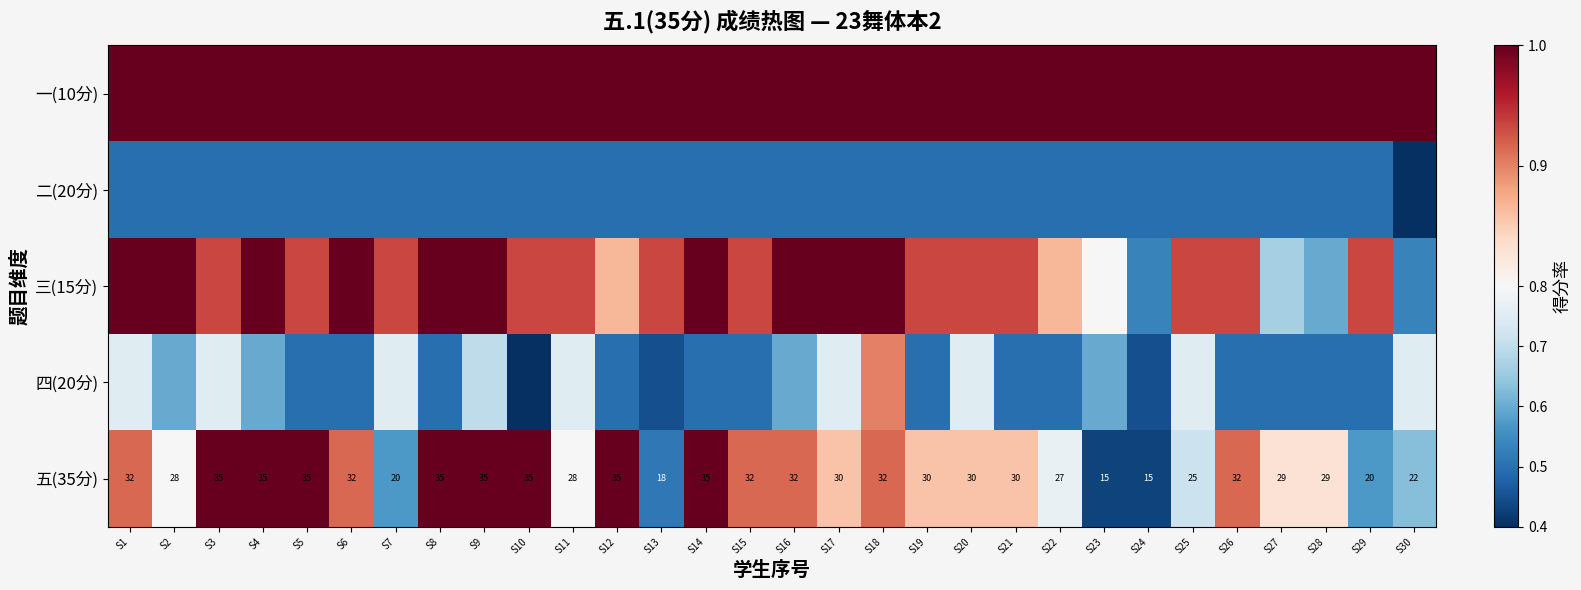

What is the difference between the 五(35分) values at S28 and S1?

0.1